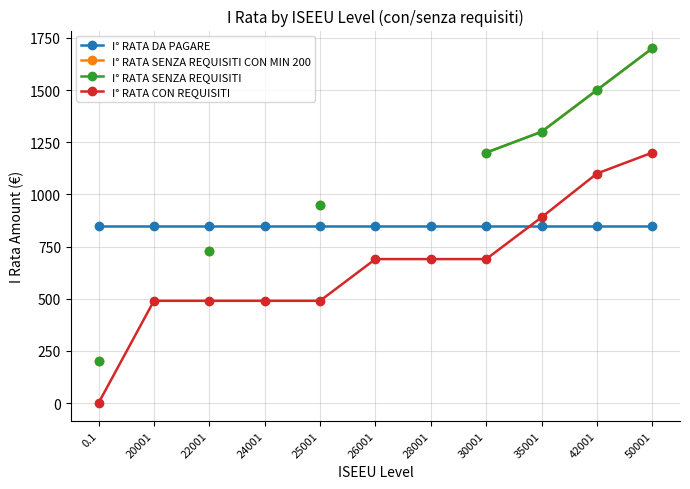

What is the total value across all series at 42001?

4950.0